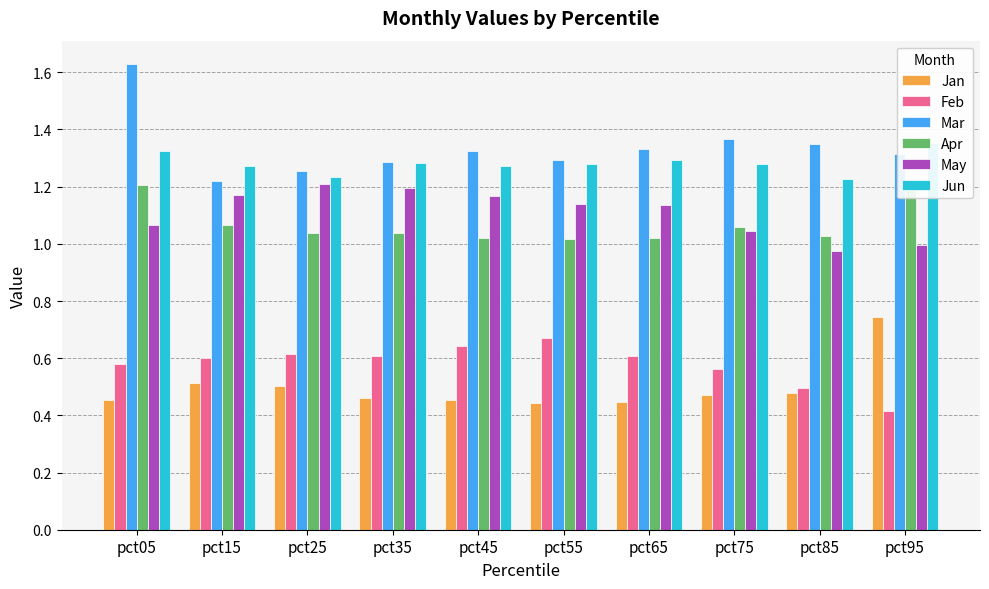

True or false: Feb has a value of 0.3 at pct35.

False